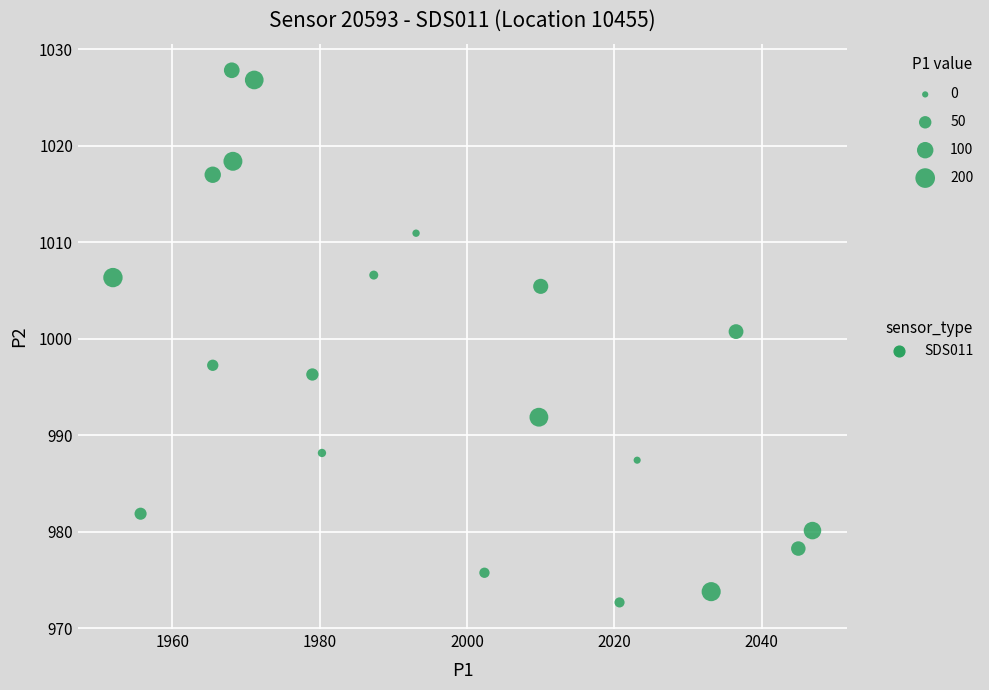

What Y value in the scatter plot is closest to 1000?

1000.8